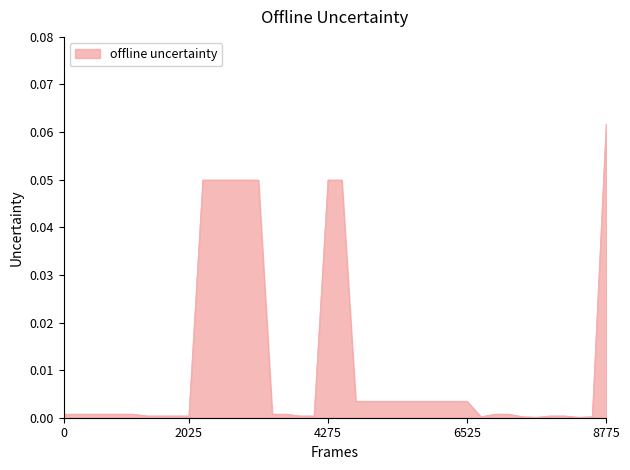

What is the maximum value shown in the chart?

0.1